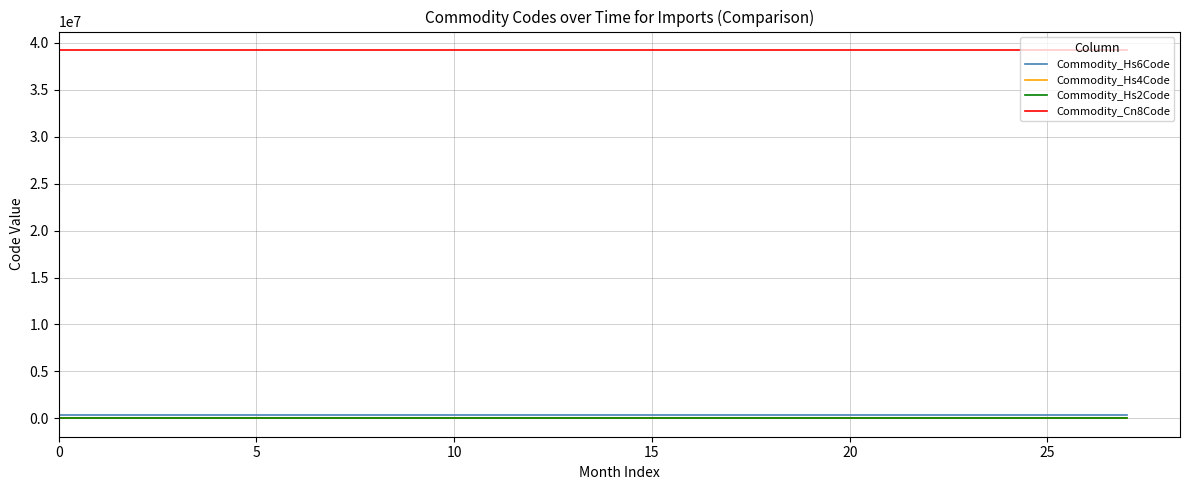

Reading left to right, list all the values displayed in this chart.

Commodity_Hs6Code: 392510	392510	392510	392510	392510	392510	392510	392510	392510	392510	392510	392510	392510	392510	392510	392510	392510	392510	392510	392510	392510	392510	392510	392510	392510	392510	392510	392510
Commodity_Hs4Code: 3925	3925	3925	3925	3925	3925	3925	3925	3925	3925	3925	3925	3925	3925	3925	3925	3925	3925	3925	3925	3925	3925	3925	3925	3925	3925	3925	3925
Commodity_Hs2Code: 39	39	39	39	39	39	39	39	39	39	39	39	39	39	39	39	39	39	39	39	39	39	39	39	39	39	39	39
Commodity_Cn8Code: 39251000	39251000	39251000	39251000	39251000	39251000	39251000	39251000	39251000	39251000	39251000	39251000	39251000	39251000	39251000	39251000	39251000	39251000	39251000	39251000	39251000	39251000	39251000	39251000	39251000	39251000	39251000	39251000